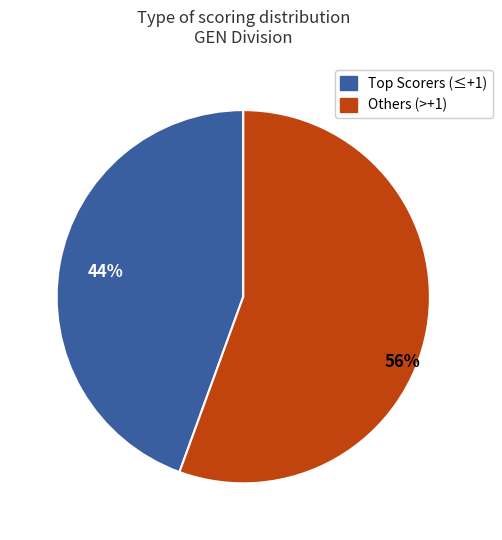

Does any single category account for the majority?

Yes